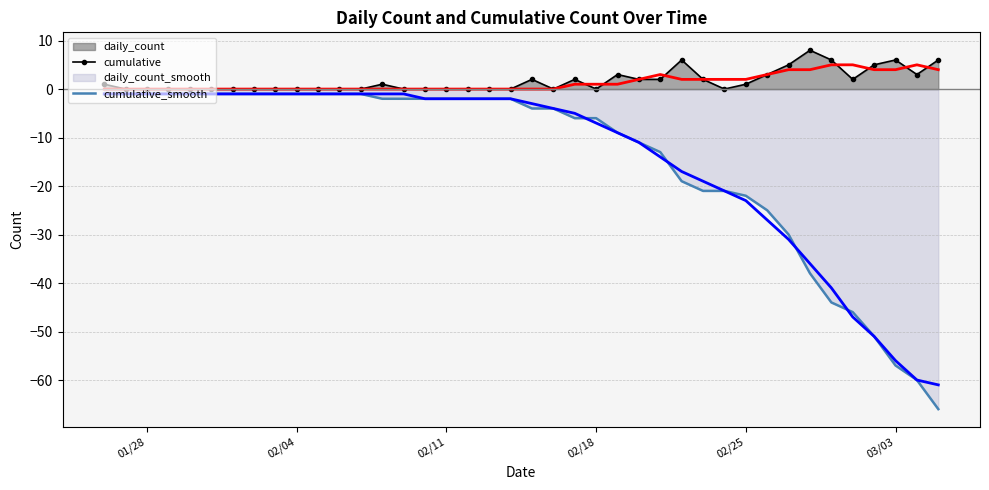

Which series has the largest range (max minus min)?

cumulative